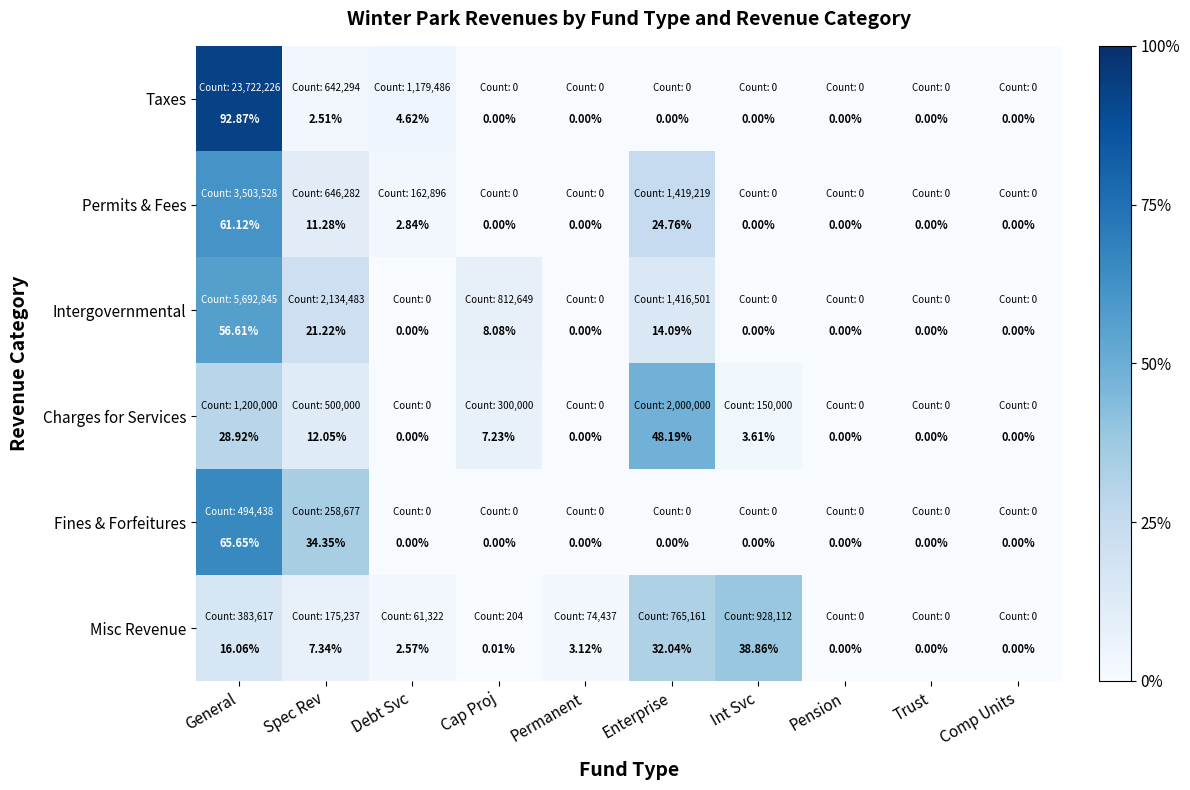

Which category has the highest value in the Taxes series?

General